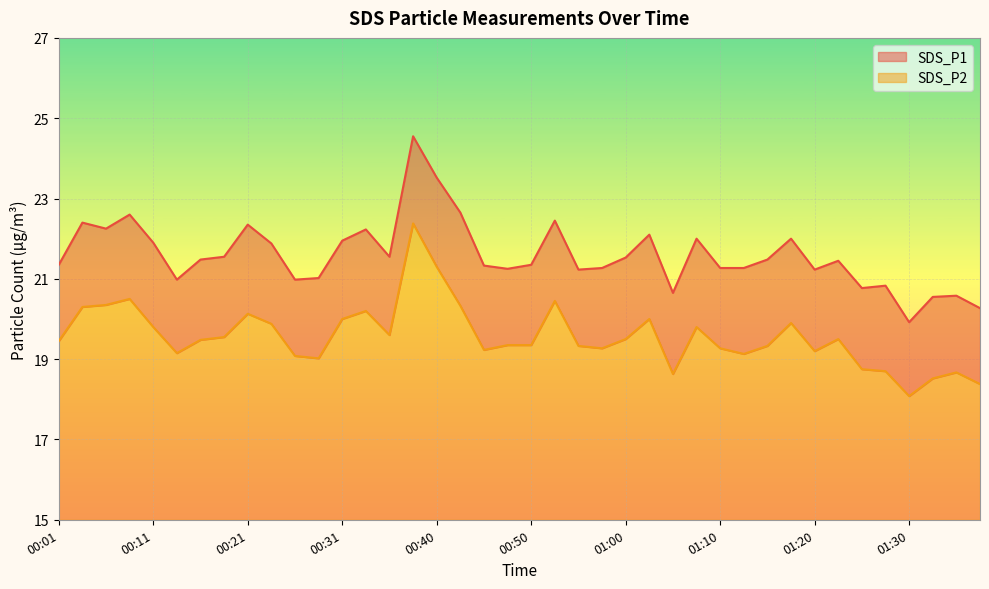

At 00:43, list the series in order from largest to smallest.

SDS_P1, SDS_P2